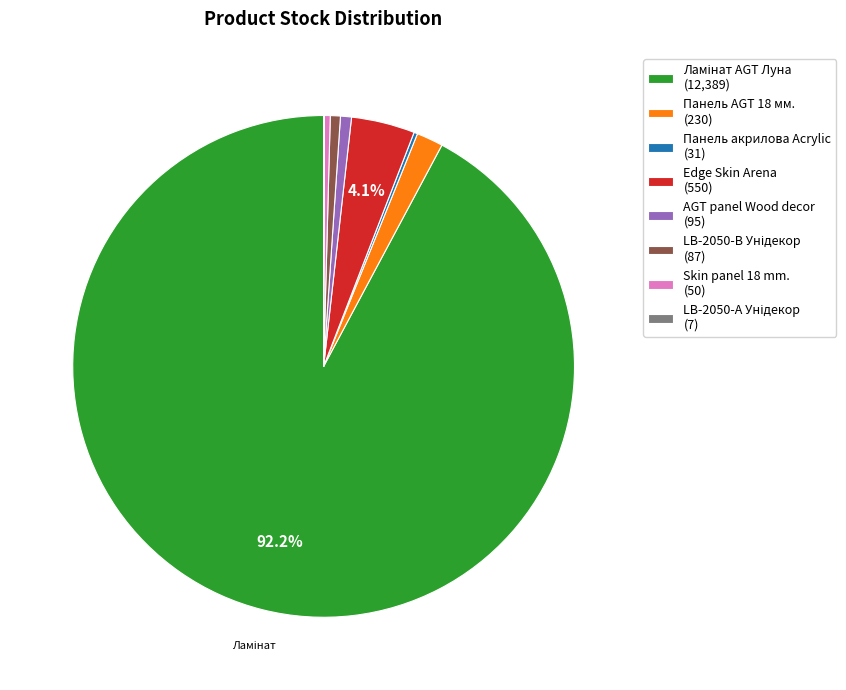

Which has a higher value, Edge Skin Arena (550) or AGT panel Wood decor (95)?

Edge Skin Arena (550)